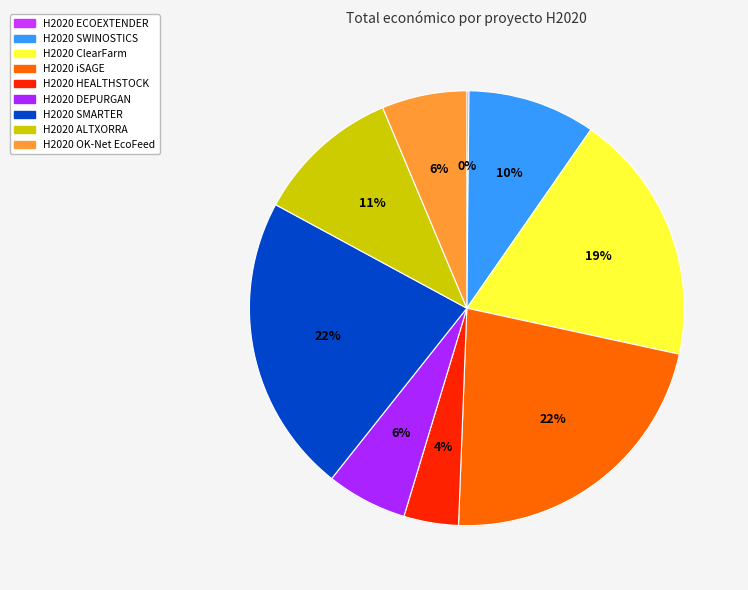

Is there a majority slice in this chart?

No